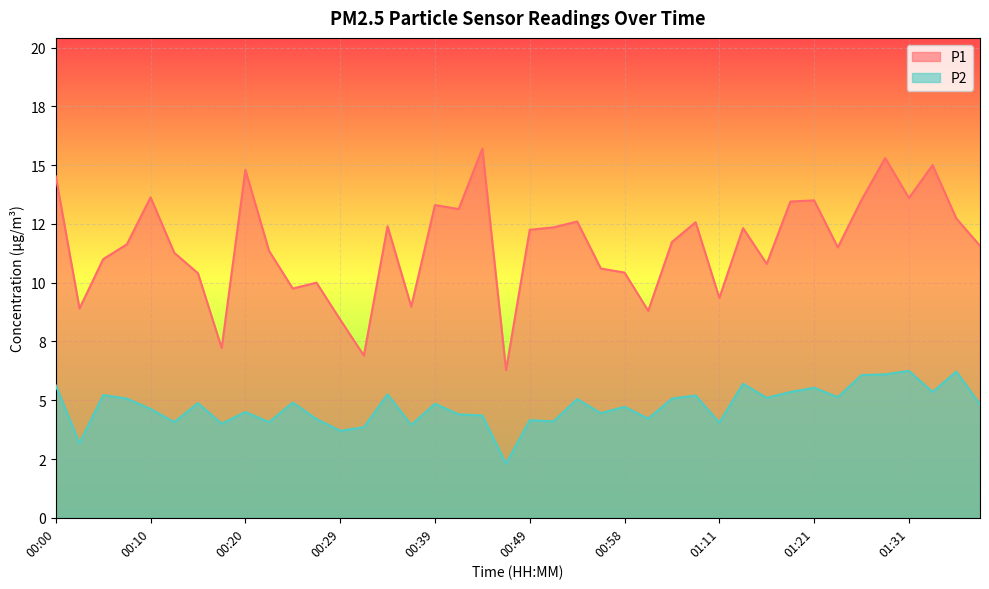

True or false: P2 and P1 cross at least once.

False